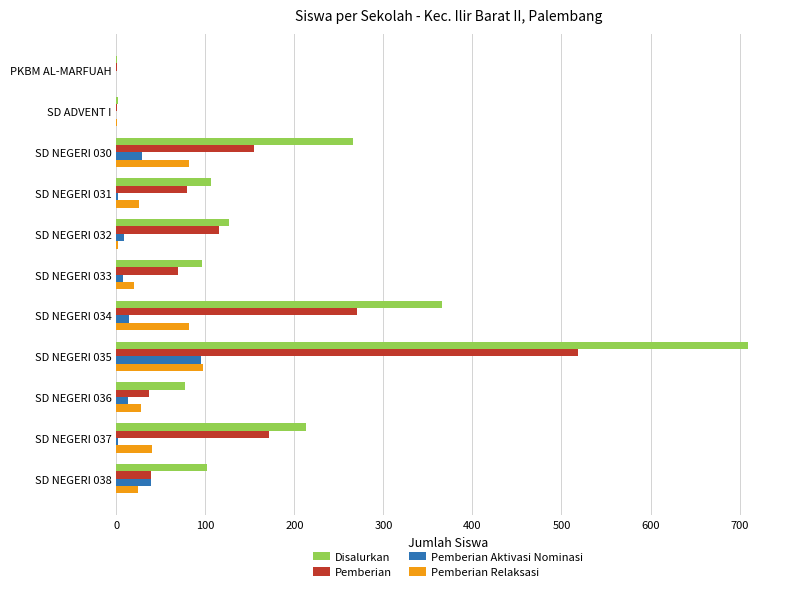

At which category does the chart reach its peak across all series?

SD NEGERI 035